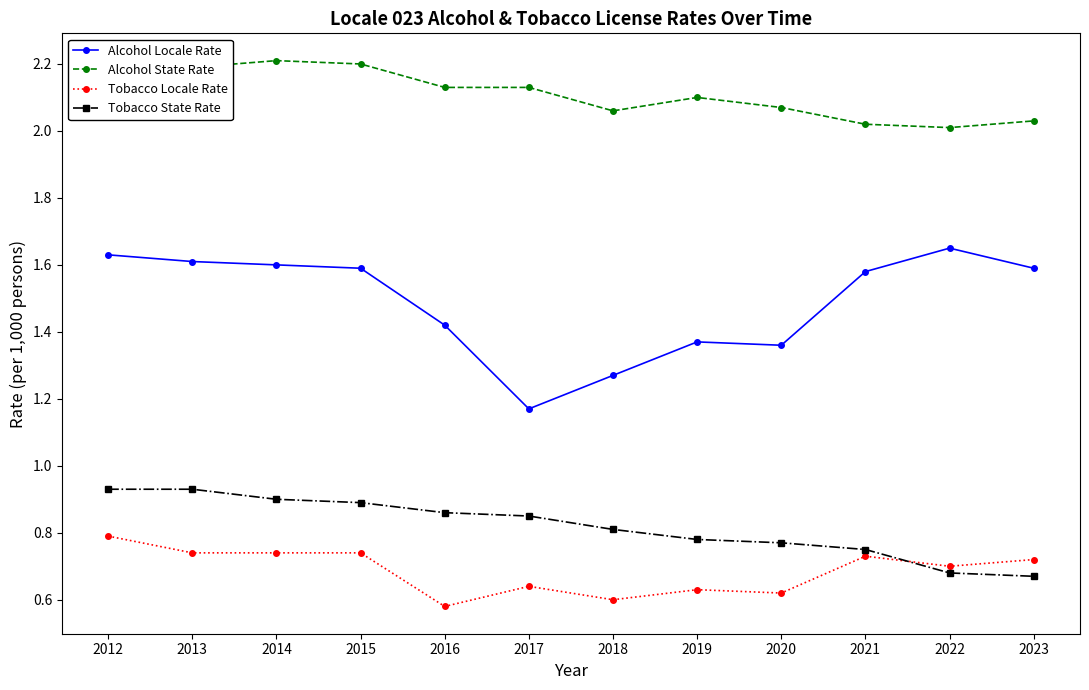

Count the number of data series in this chart.

4